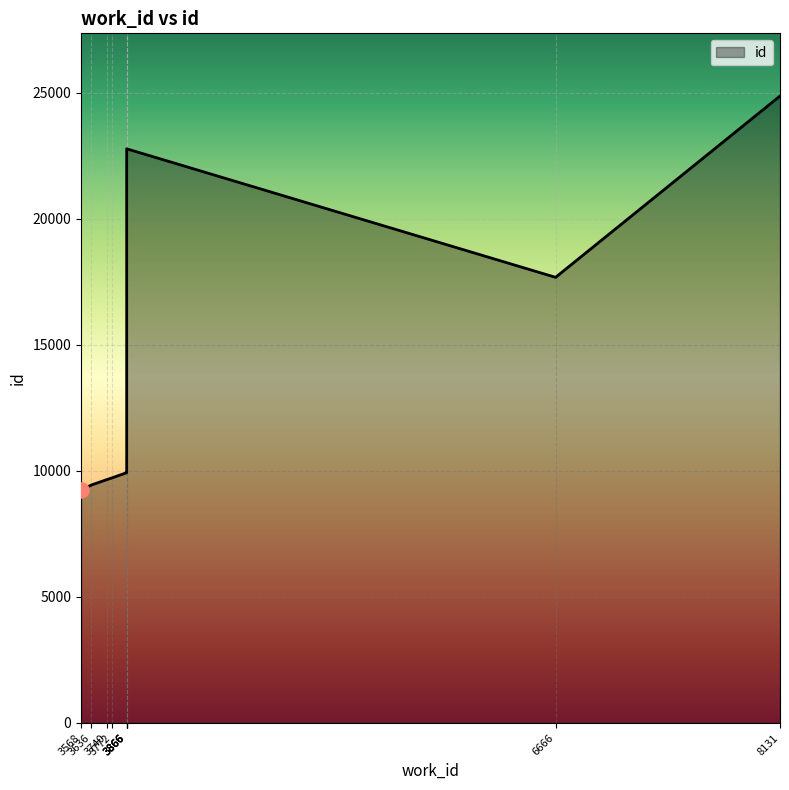

Approximately how many times larger is the value at 3866 compared to 3740?

2.4